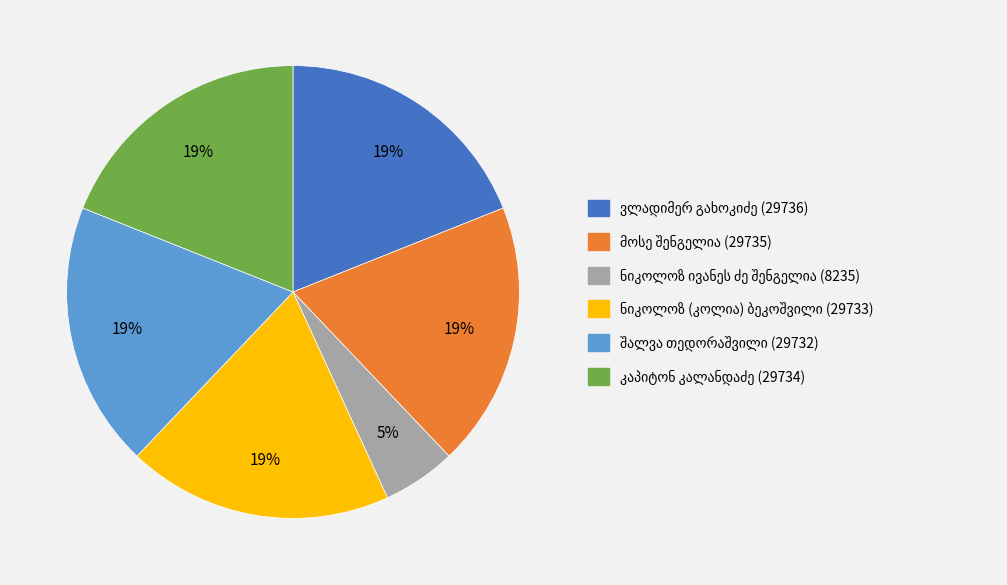

To the nearest percent, what is the average slice percentage?

17%